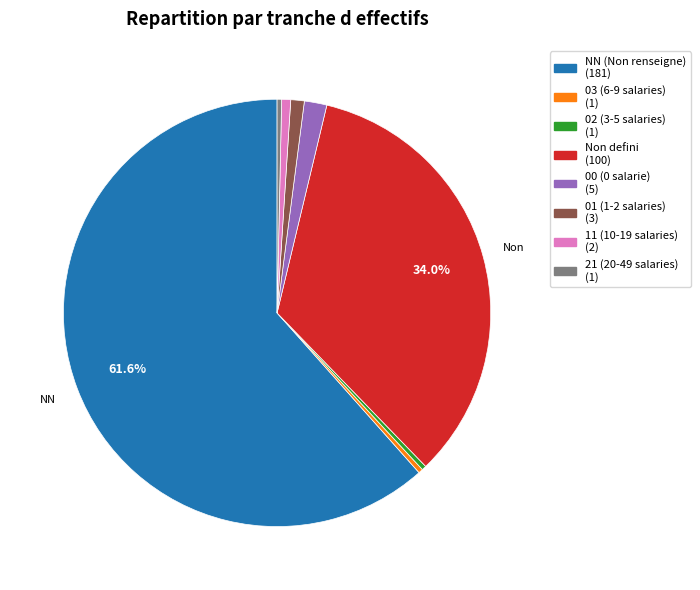

Does any single category account for the majority?

Yes